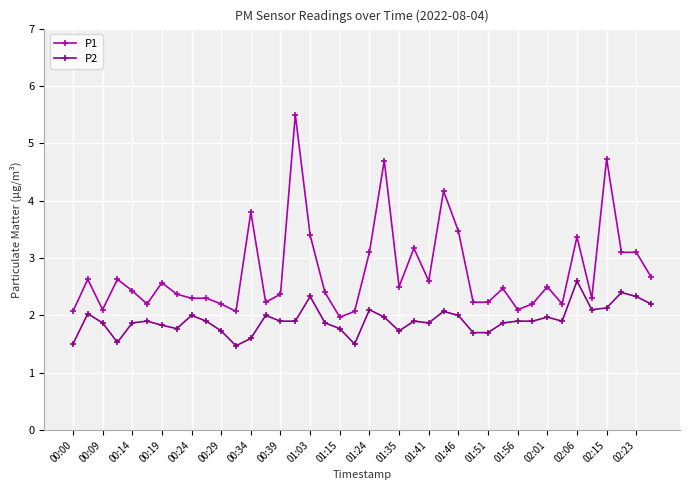

True or false: P1 and P2 cross at least once.

False